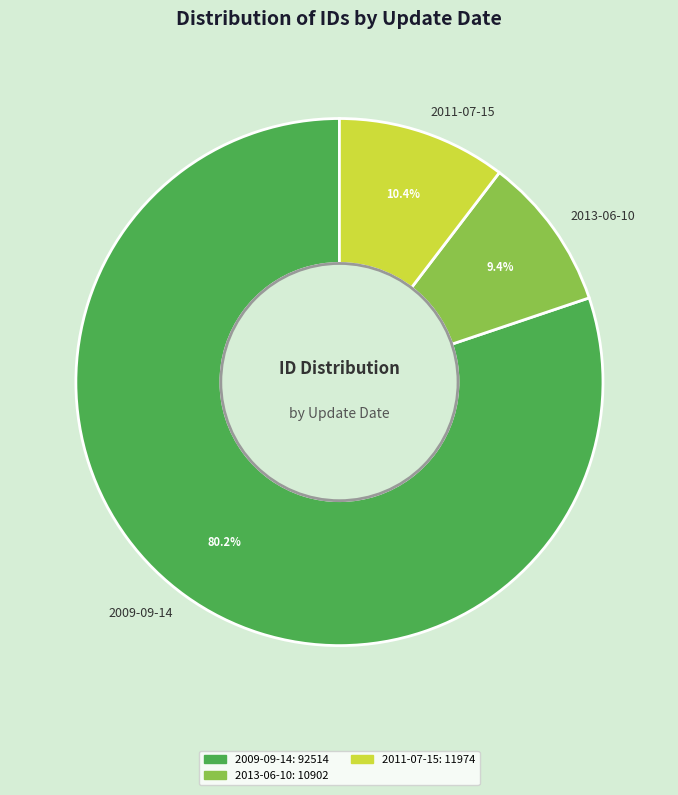

True or false: 2009-09-14 accounts for 1% of the total.

False